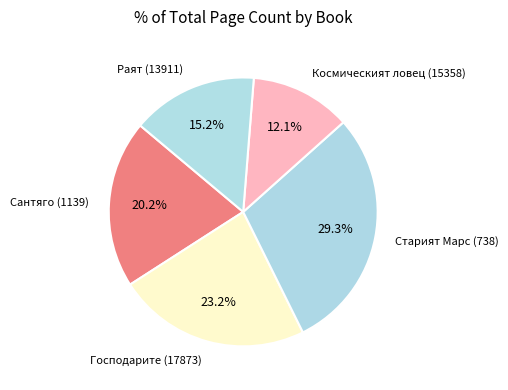

Approximately how many times larger is the value at Господарите (17873) compared to Старият Марс (738)?

0.8